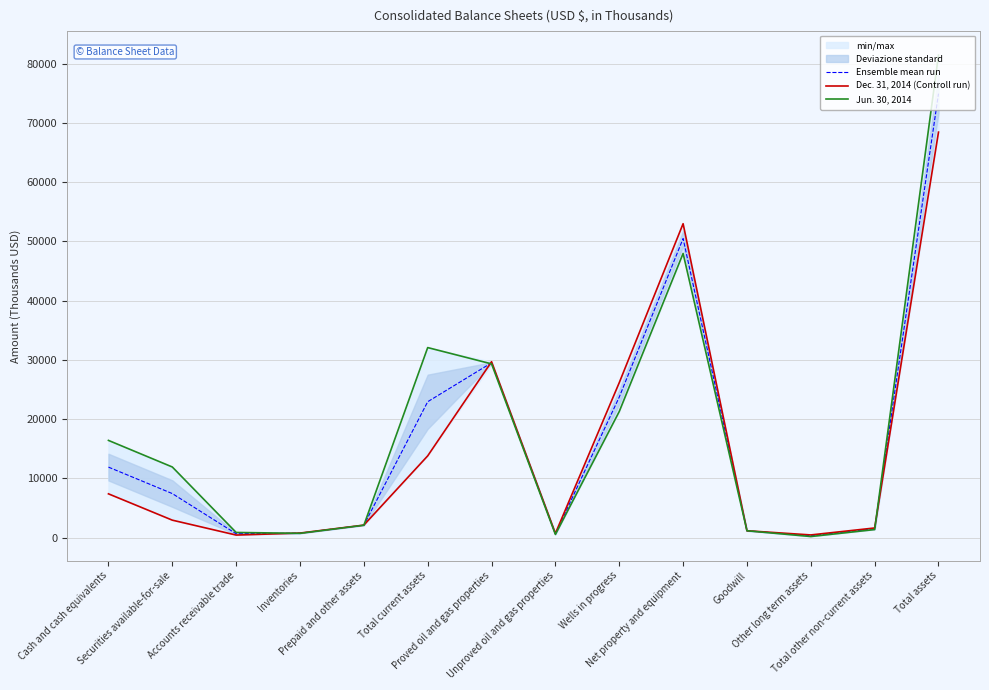

What is the maximum value for Jun. 30, 2014?

81435.0